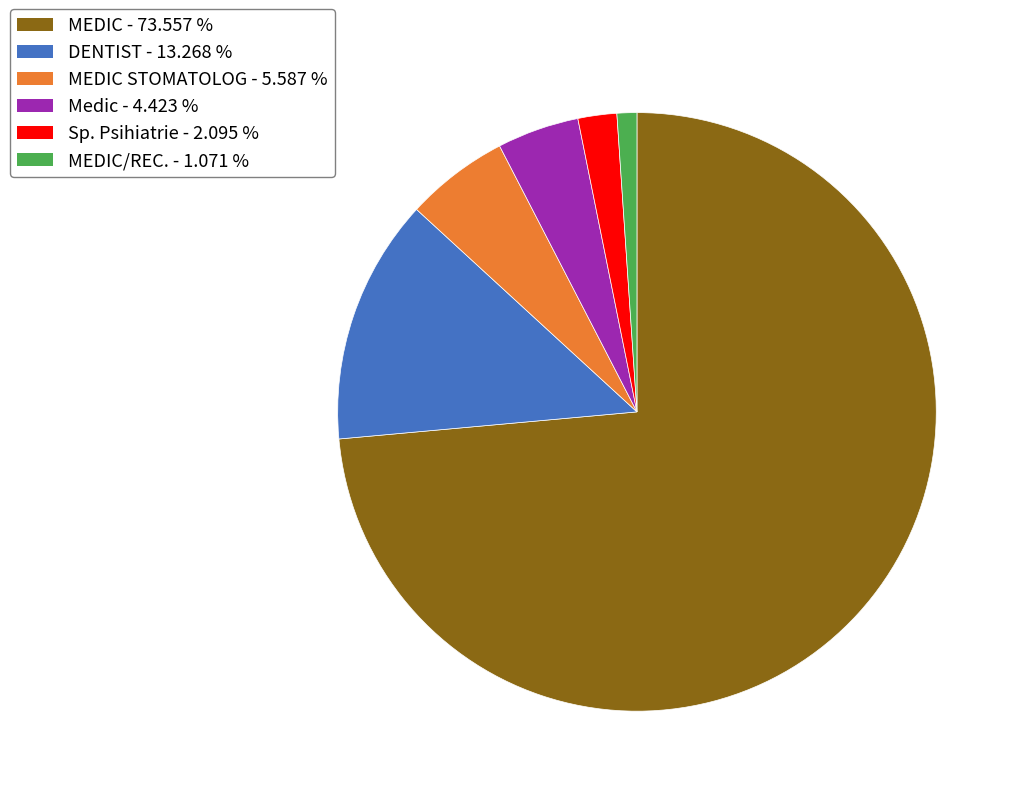

Does any single category account for the majority?

Yes